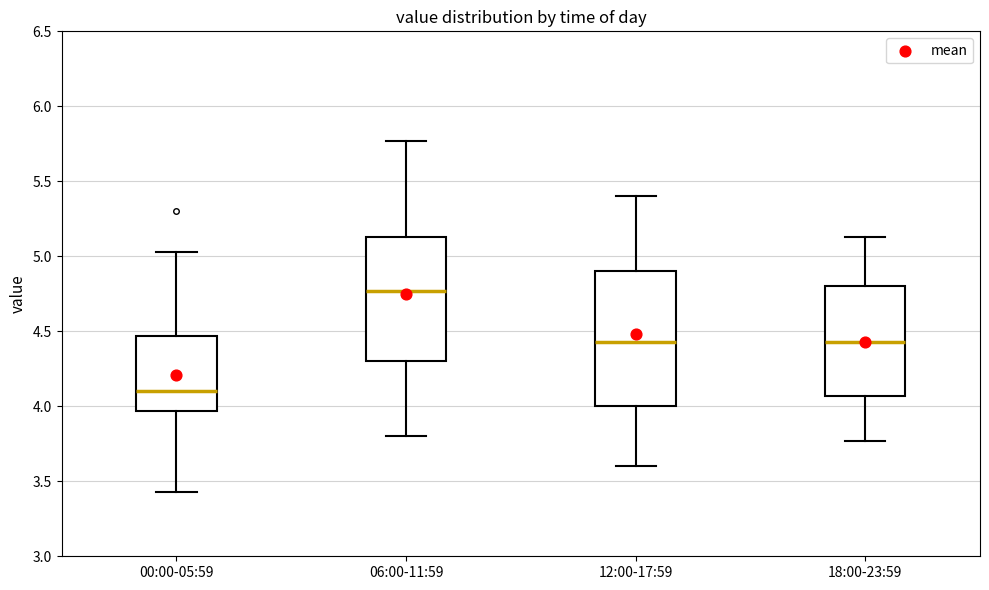

Which box has the lowest median line?

00:00-05:59